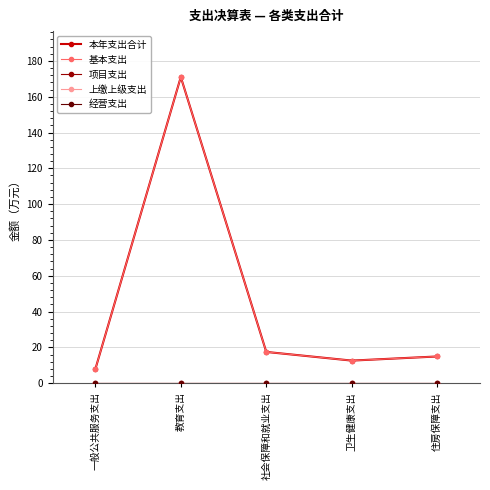

True or false: 经营支出 and 本年支出合计 intersect in this chart.

False